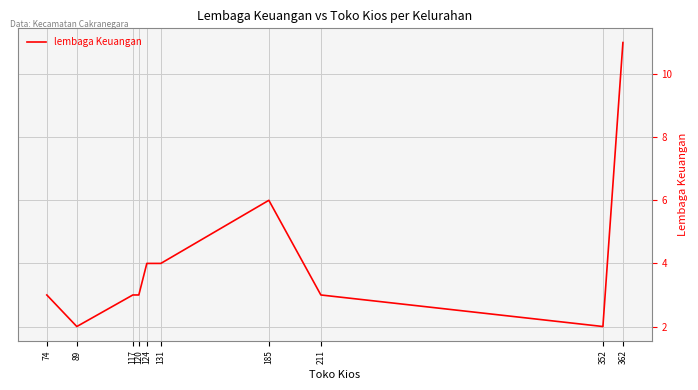

Reading left to right, what are all the values shown in this chart?

74=3	89=2	117=3	120=3	124=4	131=4	185=6	211=3	352=2	362=11